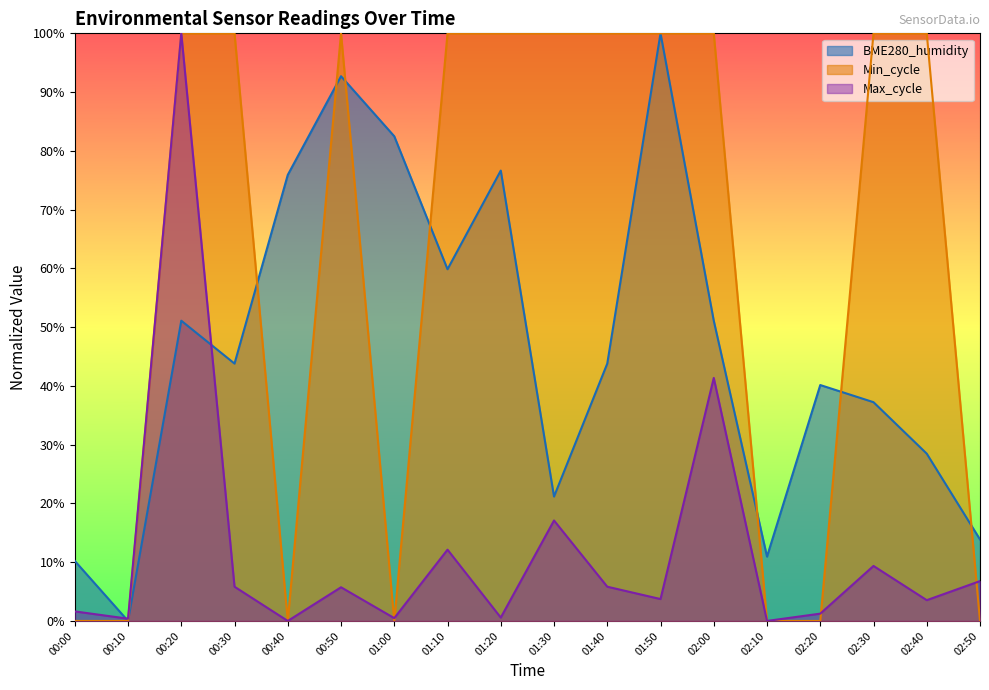

The value of Max_cycle at 02:20 is 1.2. True or false?

True